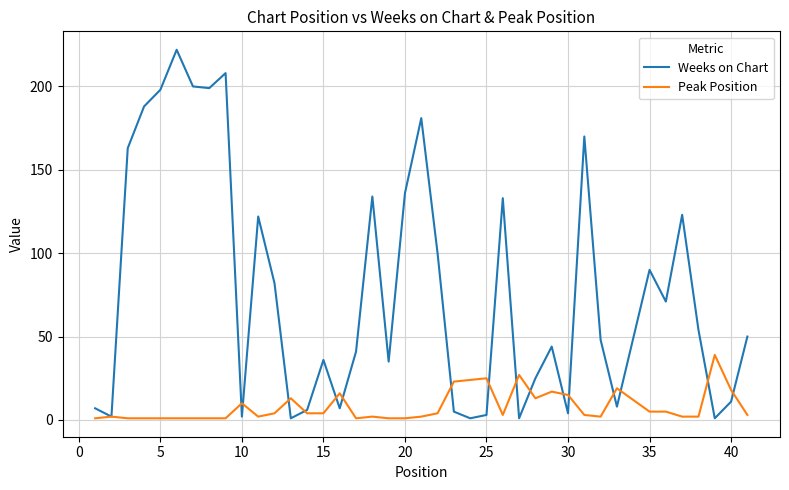

Which series has the largest total across all categories?

Weeks on Chart